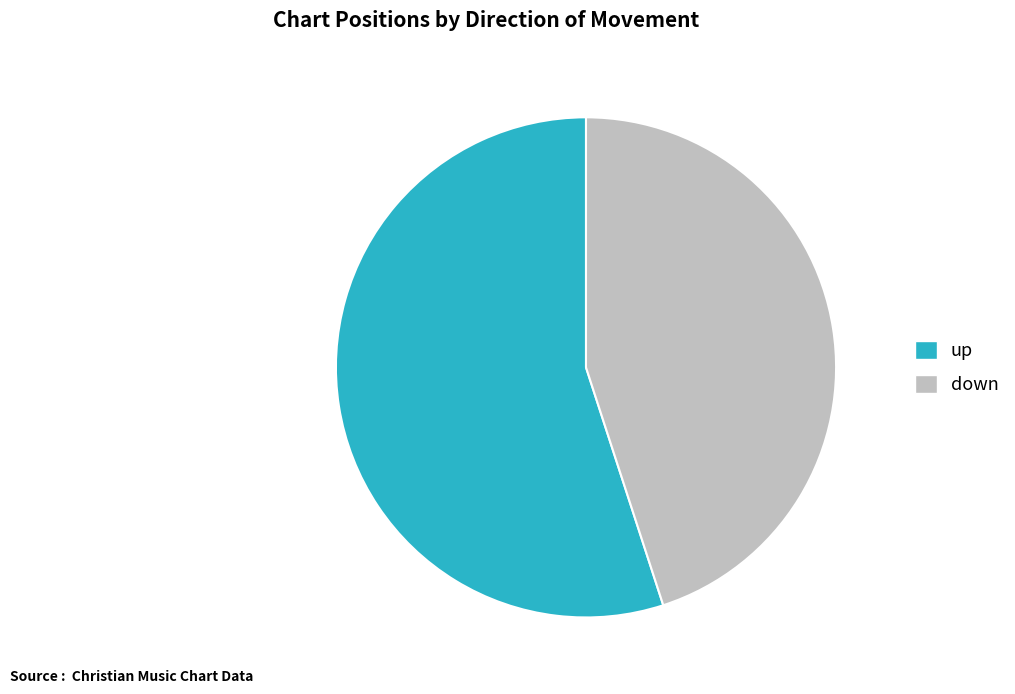

Is there a majority slice in this chart?

Yes